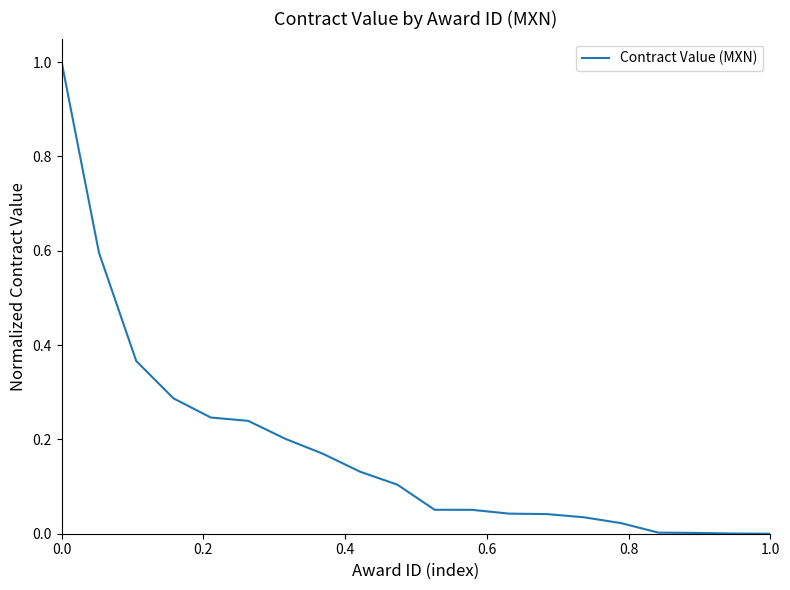

How many lines are shown in the chart?

1